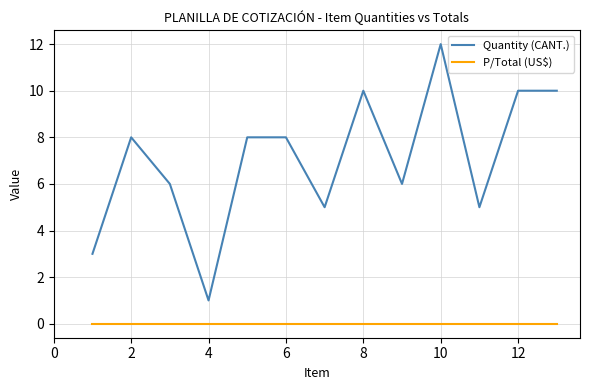

Which series has the largest range (max minus min)?

Quantity (CANT.)